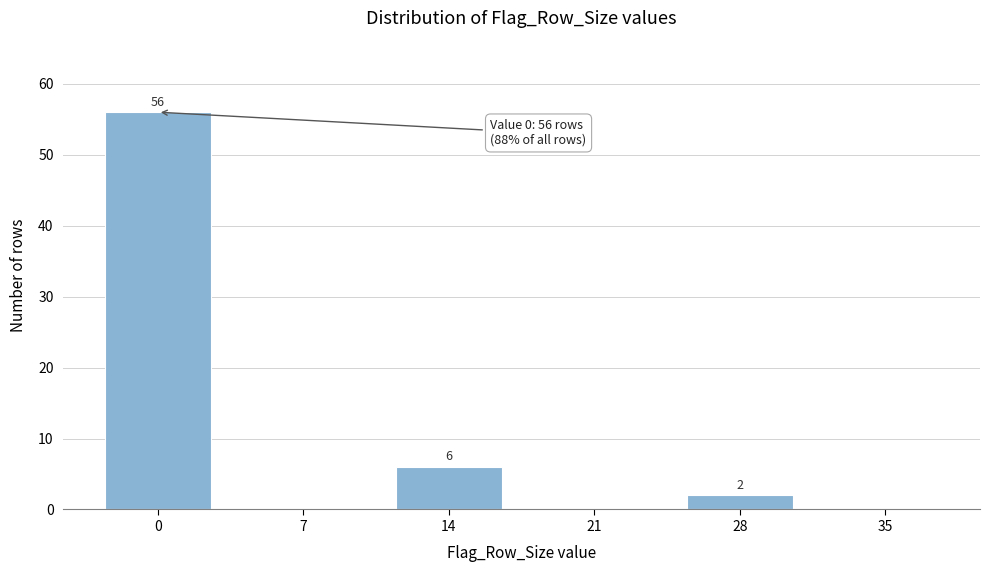

Reading left to right, what are all the values shown in this chart?

0=56	7=0	14=6	21=0	28=2	35=0